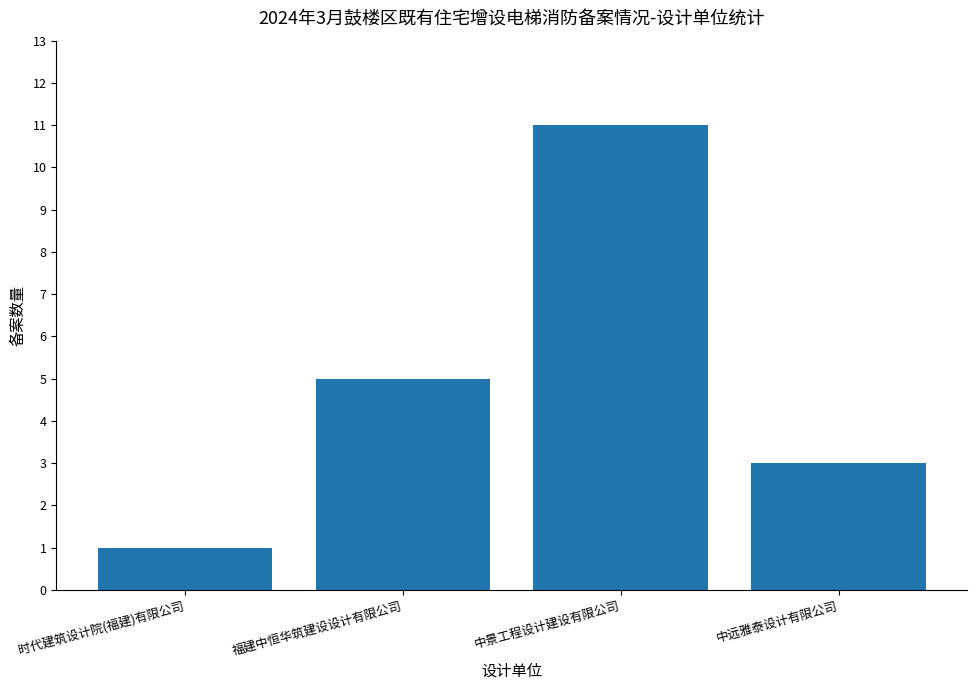

What is the difference between the values at 时代建筑设计院(福建)有限公司 and 中景工程设计建设有限公司?

10